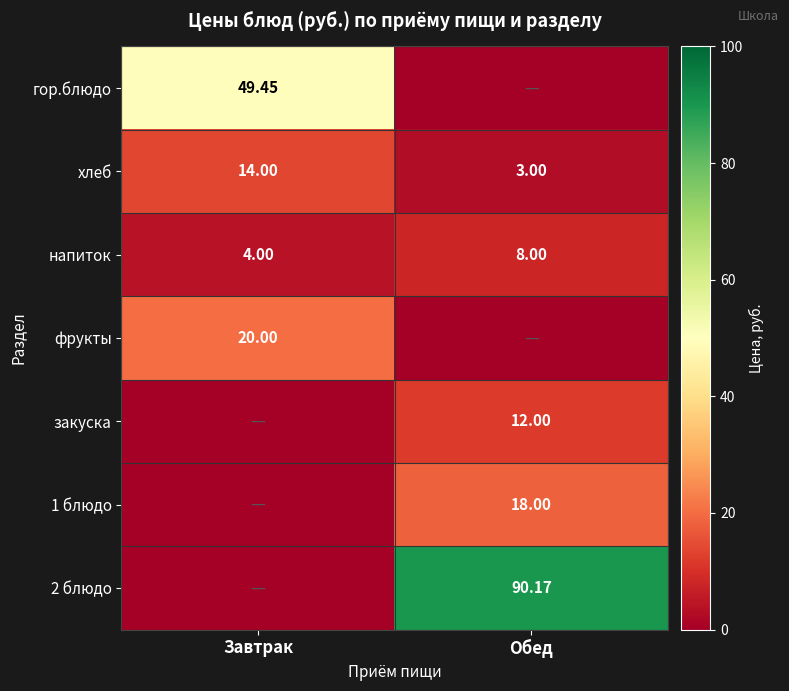

Where is хлеб nearest to the value 8?

Обед